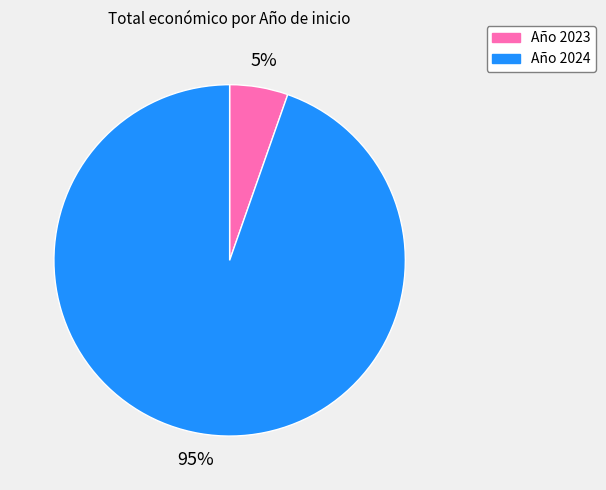

Is there a majority slice in this chart?

Yes